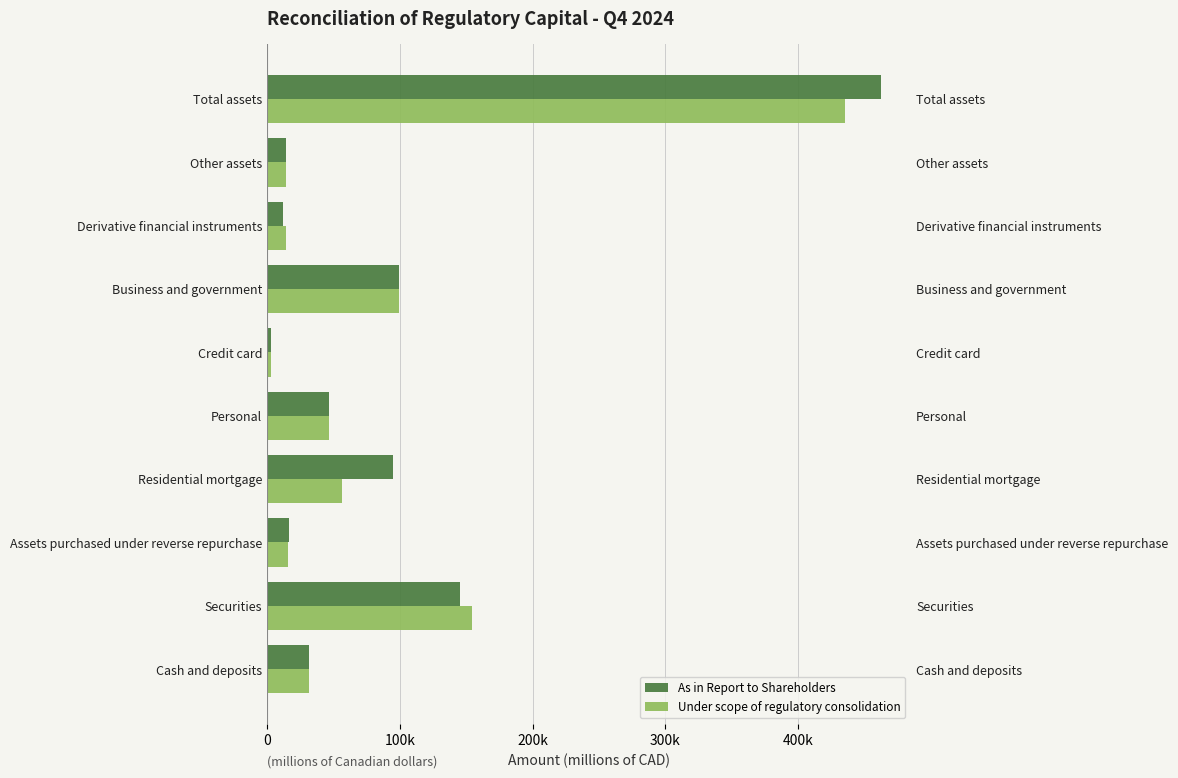

What is the sum of all As in Report to Shareholders values?

925793